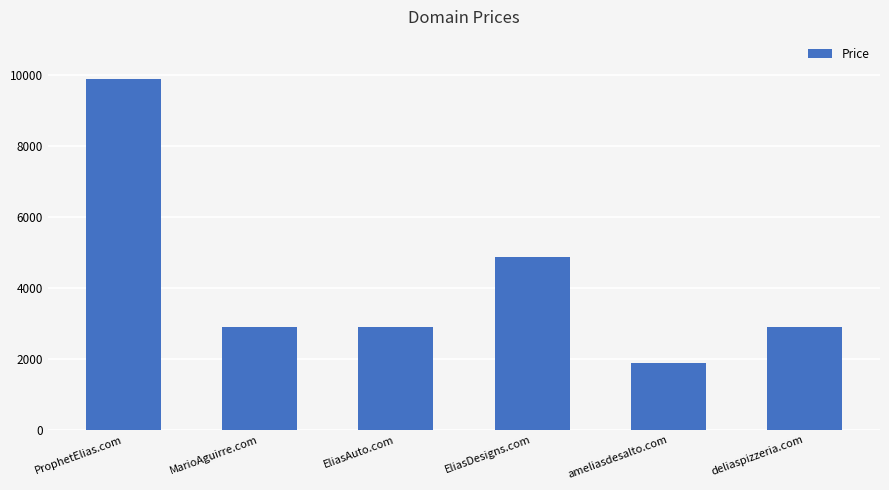

True or false: the data shows 2888 at EliasAuto.com.

True